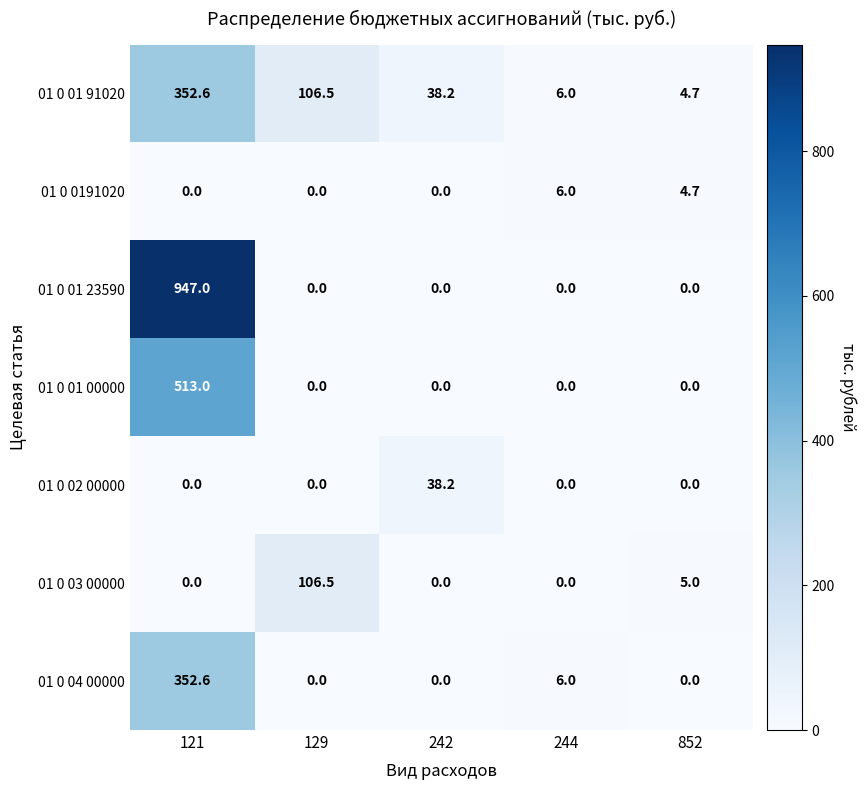

True or false: 01 0 0191020 has a value of 0.0 at 121.

True